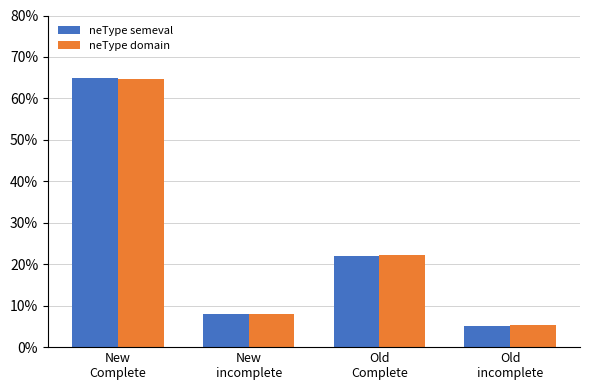

Read the neType domain value at Old
Complete.

0.2